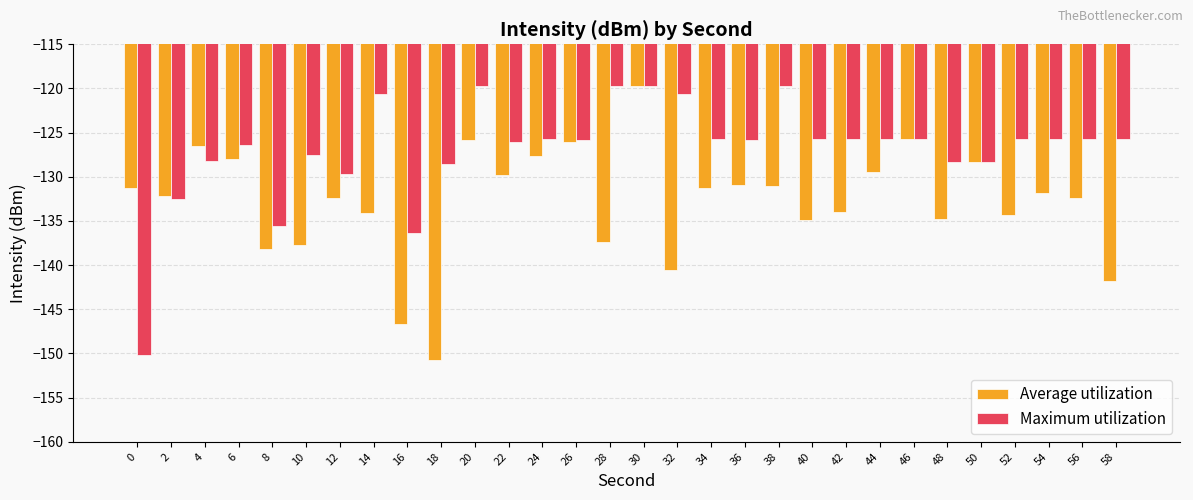

What value does the Average utilization series have at 40?

-134.9